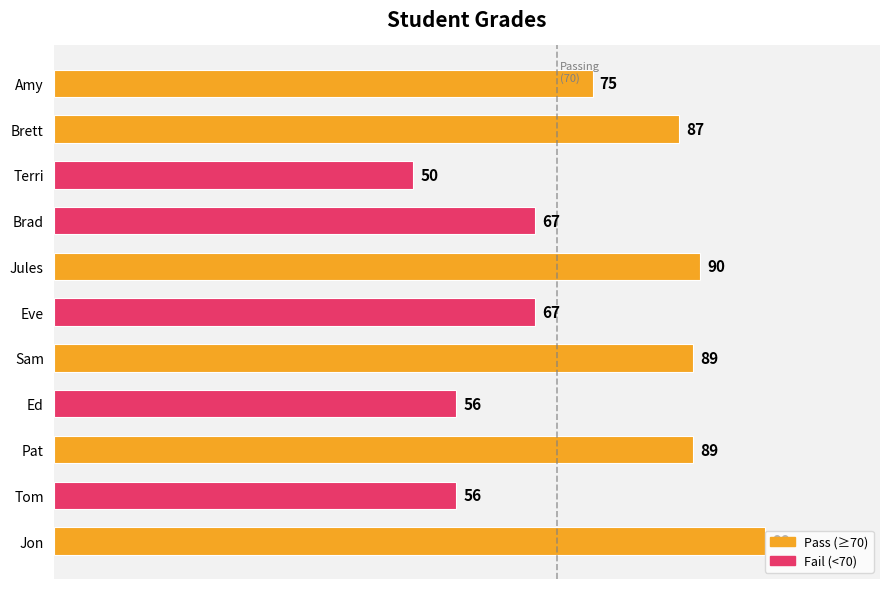

What is the average value?

75